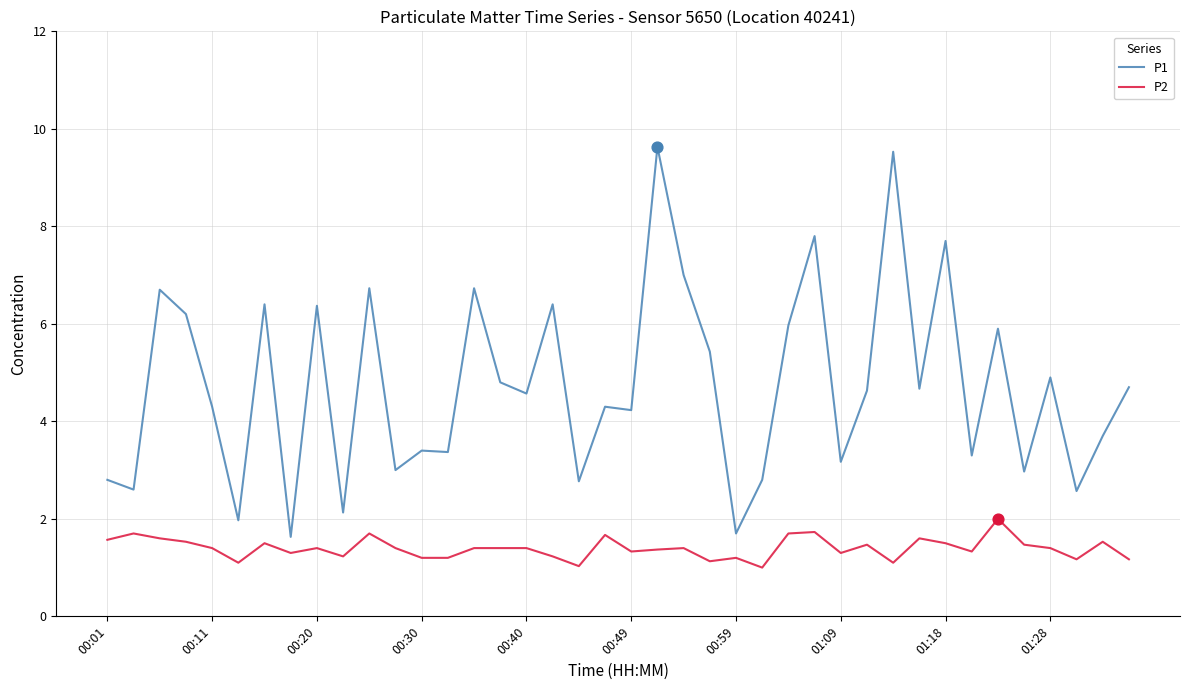

Which series has the largest range (max minus min)?

P1